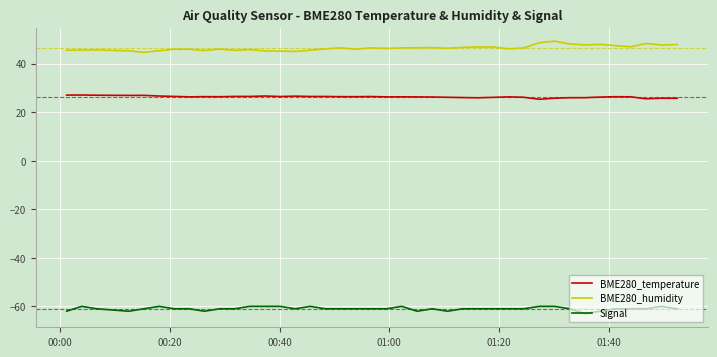

List the series in order of their peak value, lowest first.

Signal, BME280_temperature, BME280_humidity